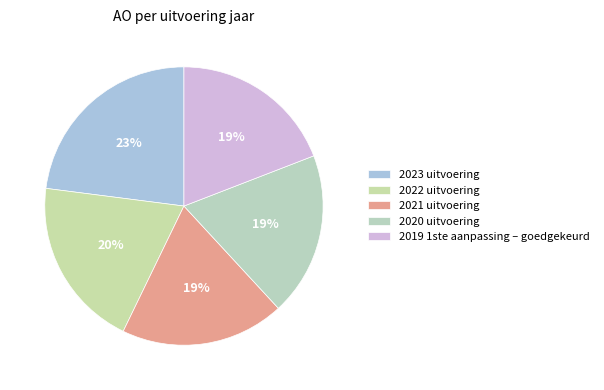

To the nearest percent, what is the combined percentage of 2020 uitvoering and 2022 uitvoering?

39%